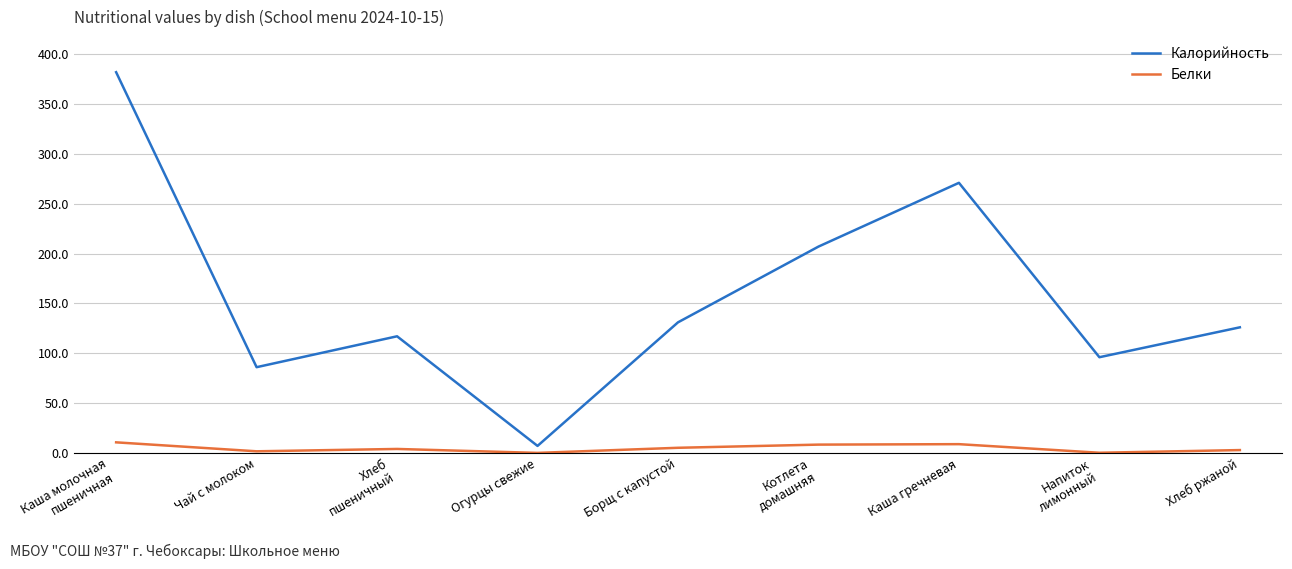

The Калорийность series shows 228.0 at Борщ с капустой. True or false?

False